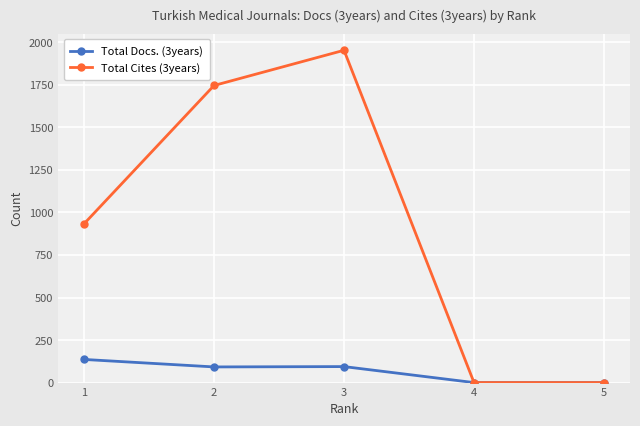

Reading left to right, list all the values displayed in this chart.

Total Docs. (3years): 5=0	4=0	3=94	2=92	1=136
Total Cites (3years): 5=0	4=0	3=1953	2=1746	1=933